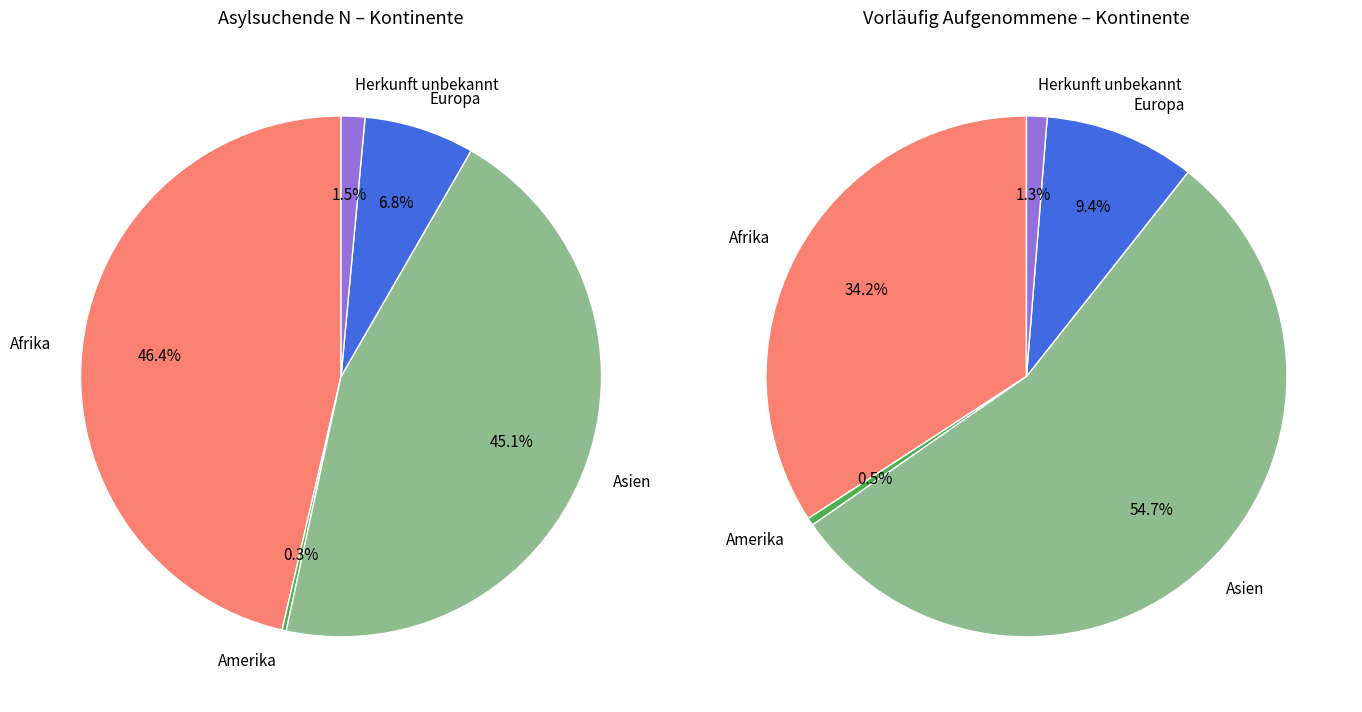

Is the sum of Asien and Herkunft unbekannt greater than half?

No